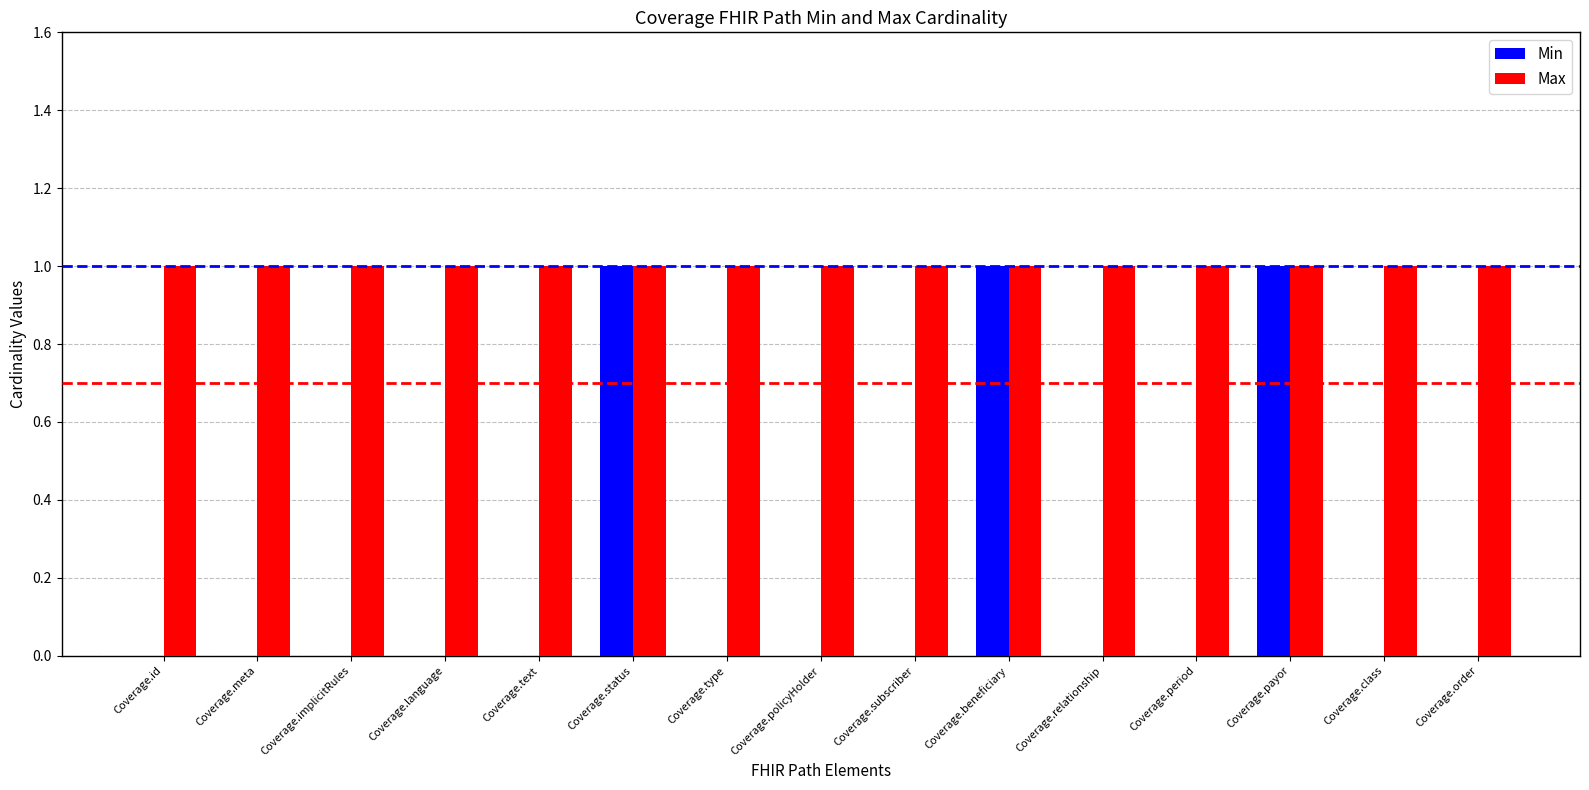

Is the value of Min at Coverage.order greater than the value of Max at Coverage.payor?

No